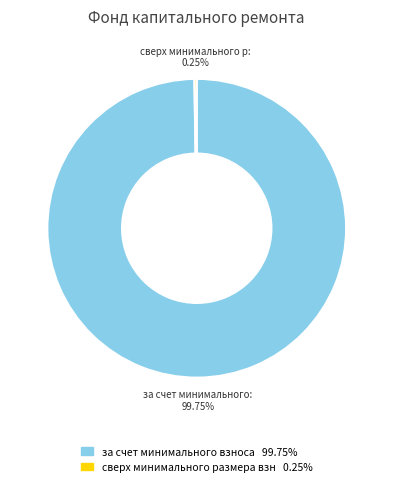

Does any single category account for the majority?

Yes